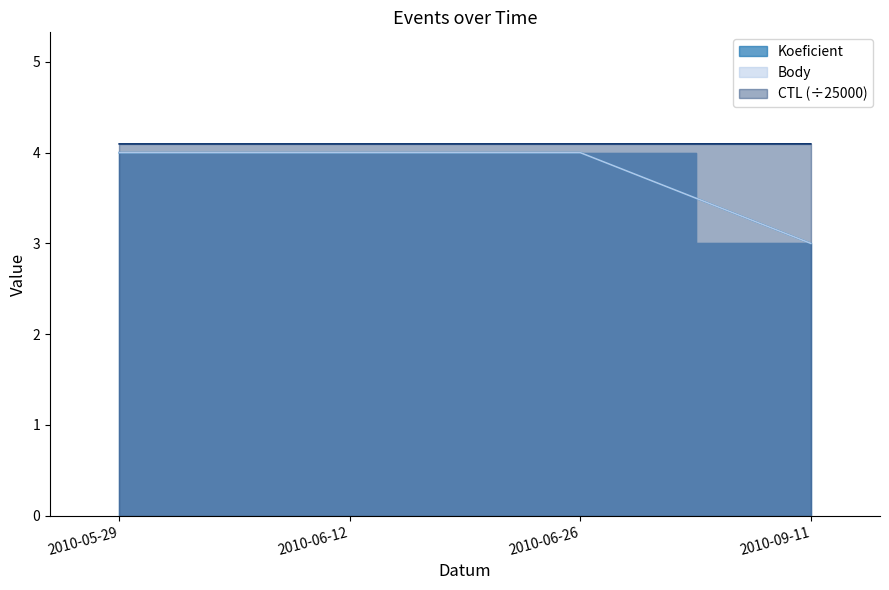

What is the spread (max minus min) of values at 2010-09-11?

1.1